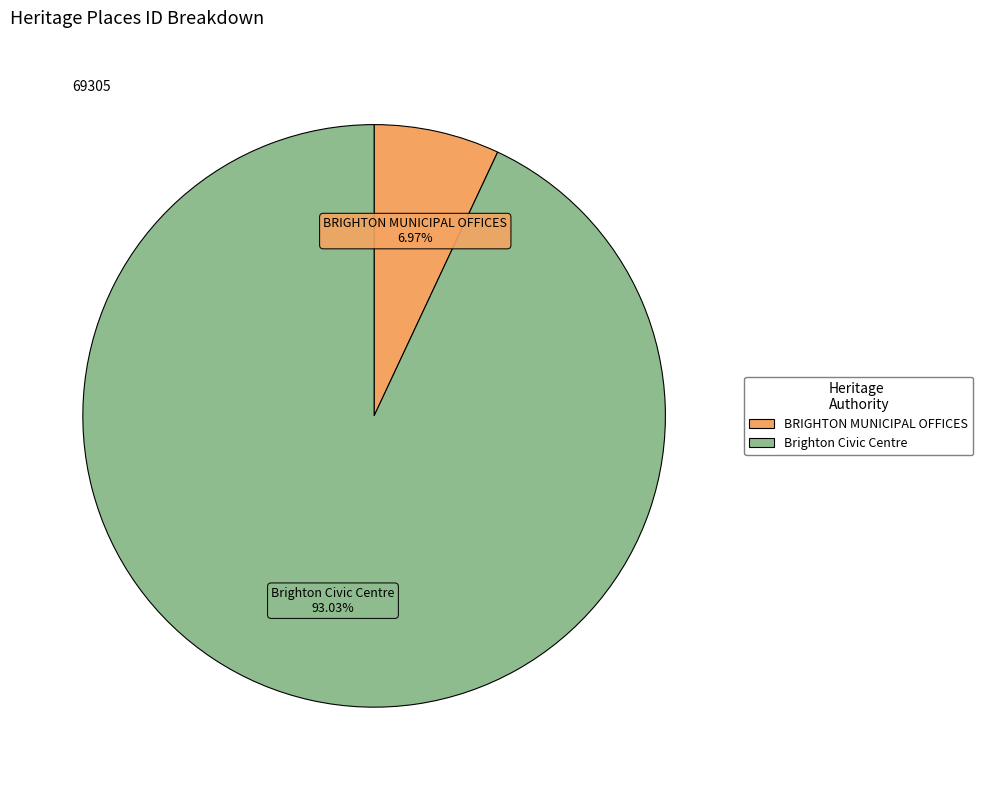

Which category has the biggest portion of the pie?

Brighton Civic Centre